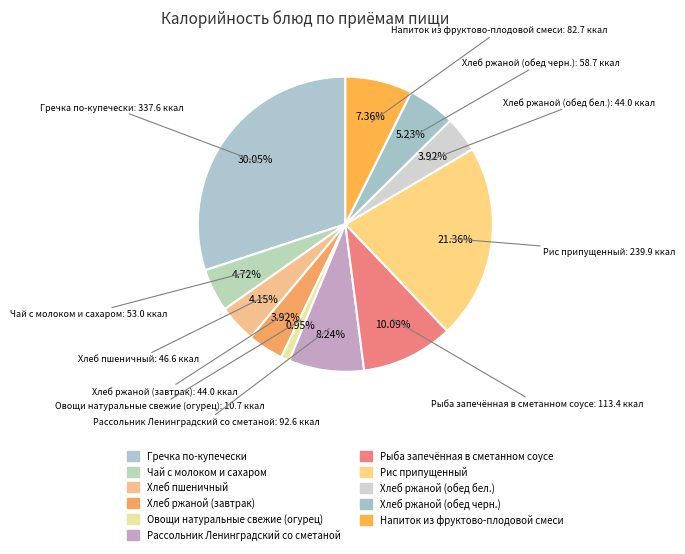

To the nearest percent, what is the combined percentage of Рыба запечённая в сметанном соусе and Хлеб ржаной (обед черн.)?

15%